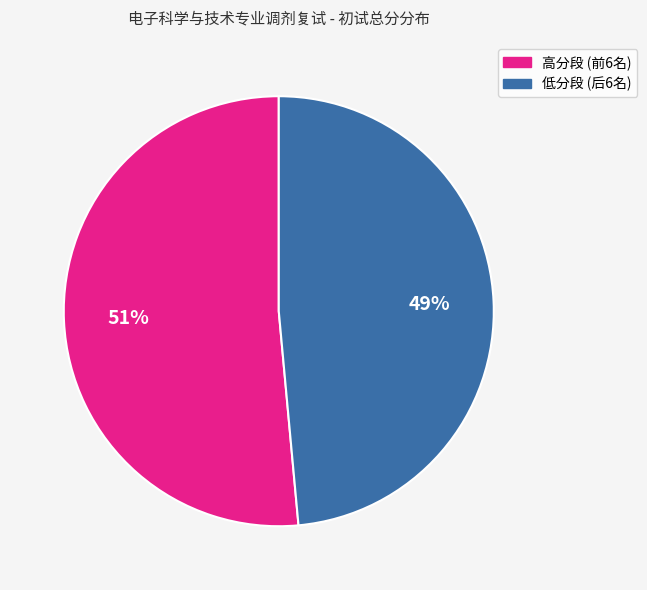

To the nearest percent, what is the average slice percentage?

50%